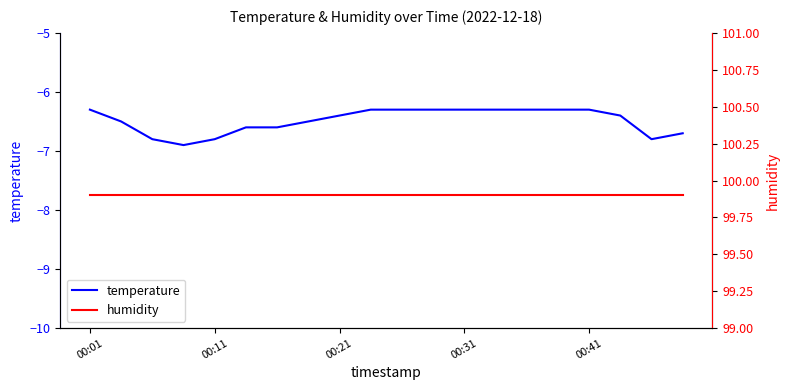

Which series has the largest range (max minus min)?

temperature